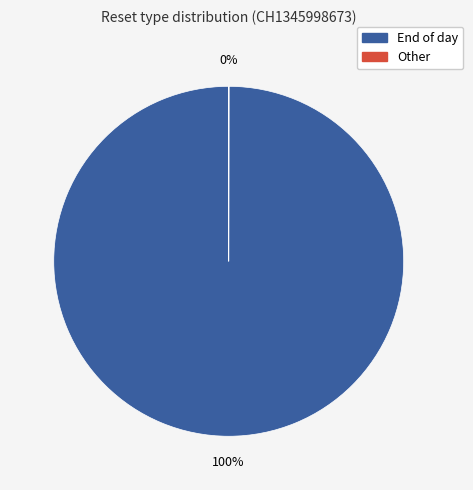

Does any single category account for the majority?

Yes